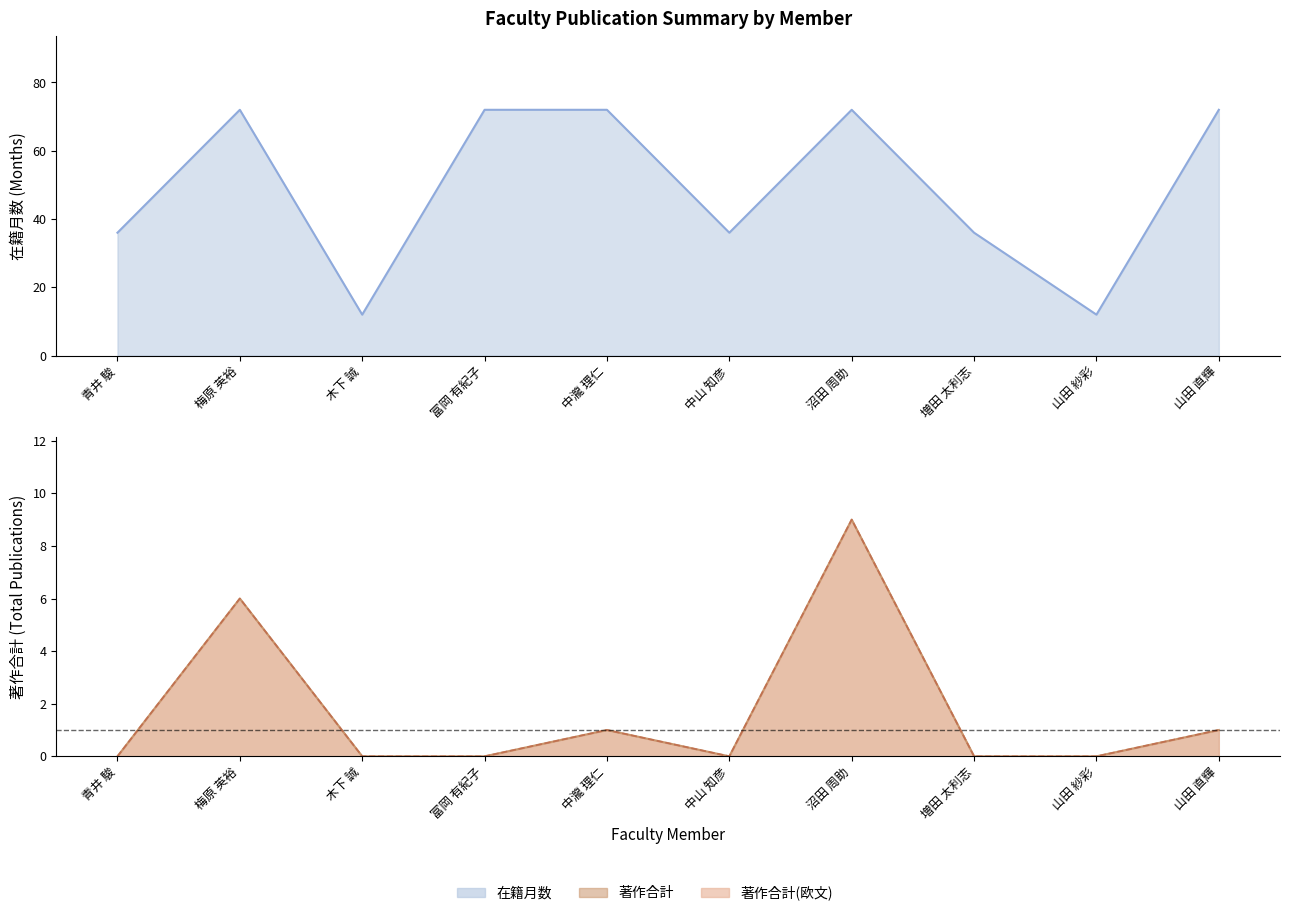

What is the average value of the 著作合計 (line) series?

2